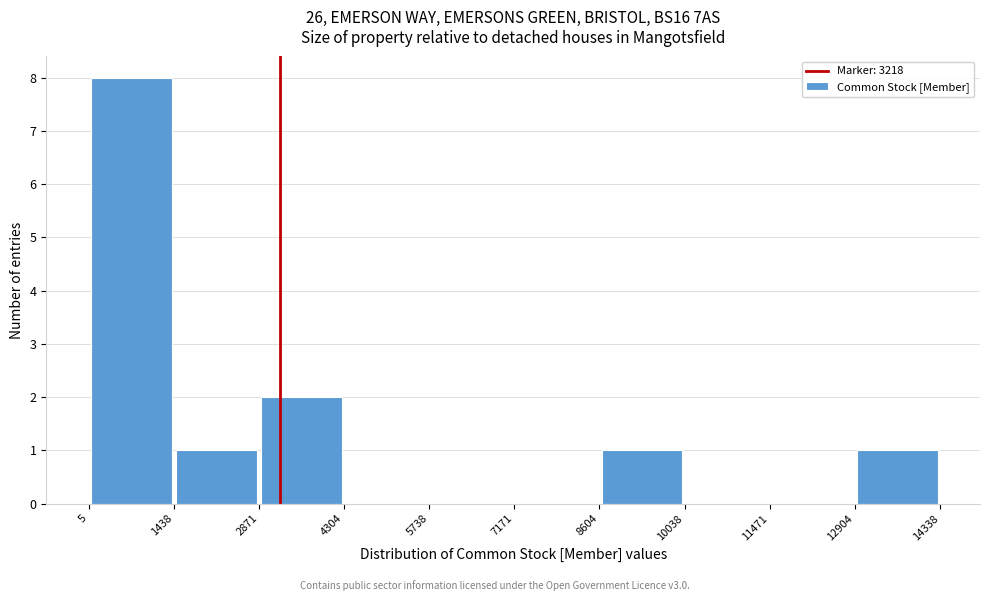

Which range on the x-axis has the tallest bar?

5 to 1438